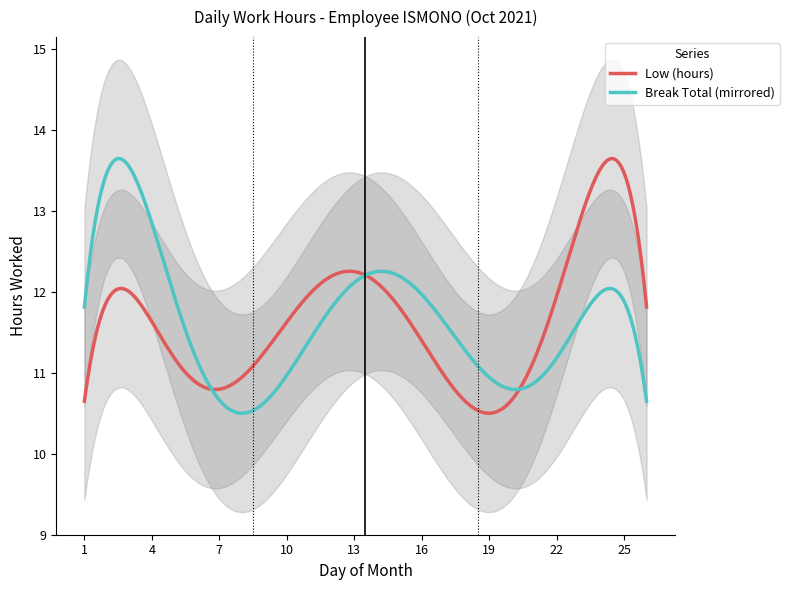

Rank the series by their average value, from highest to lowest.

Low (hours), Break Total